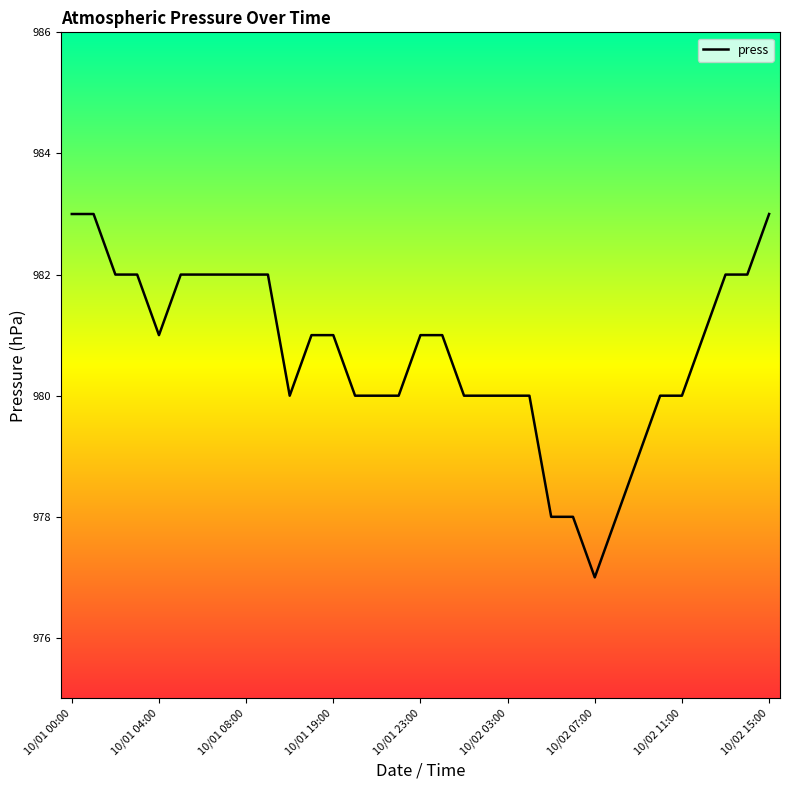

What is the greatest value displayed?

983